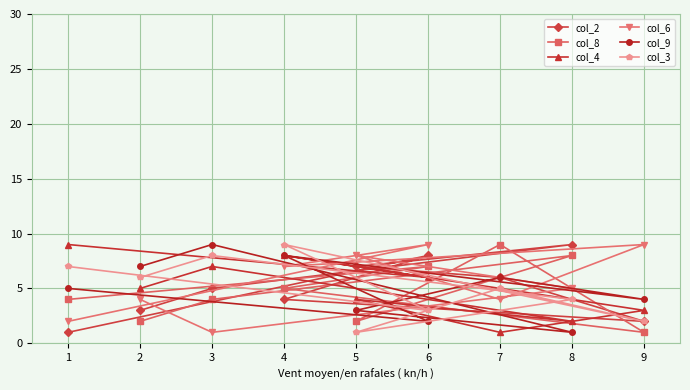

What is the difference between the col_4 values at 7 and 6?

5